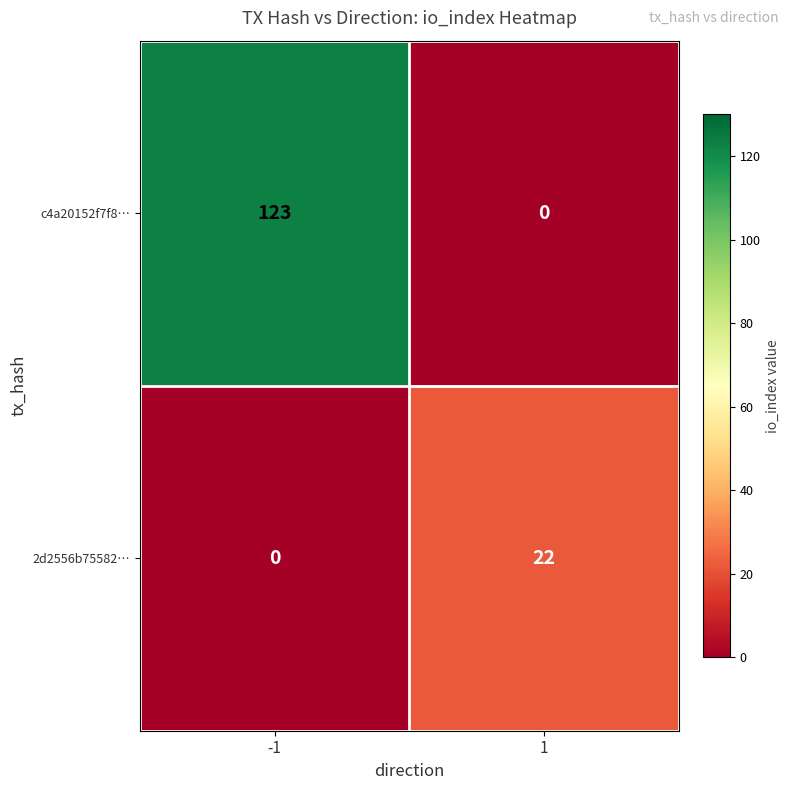

Is it true that 2d2556b75582… equals 0 at -1?

True